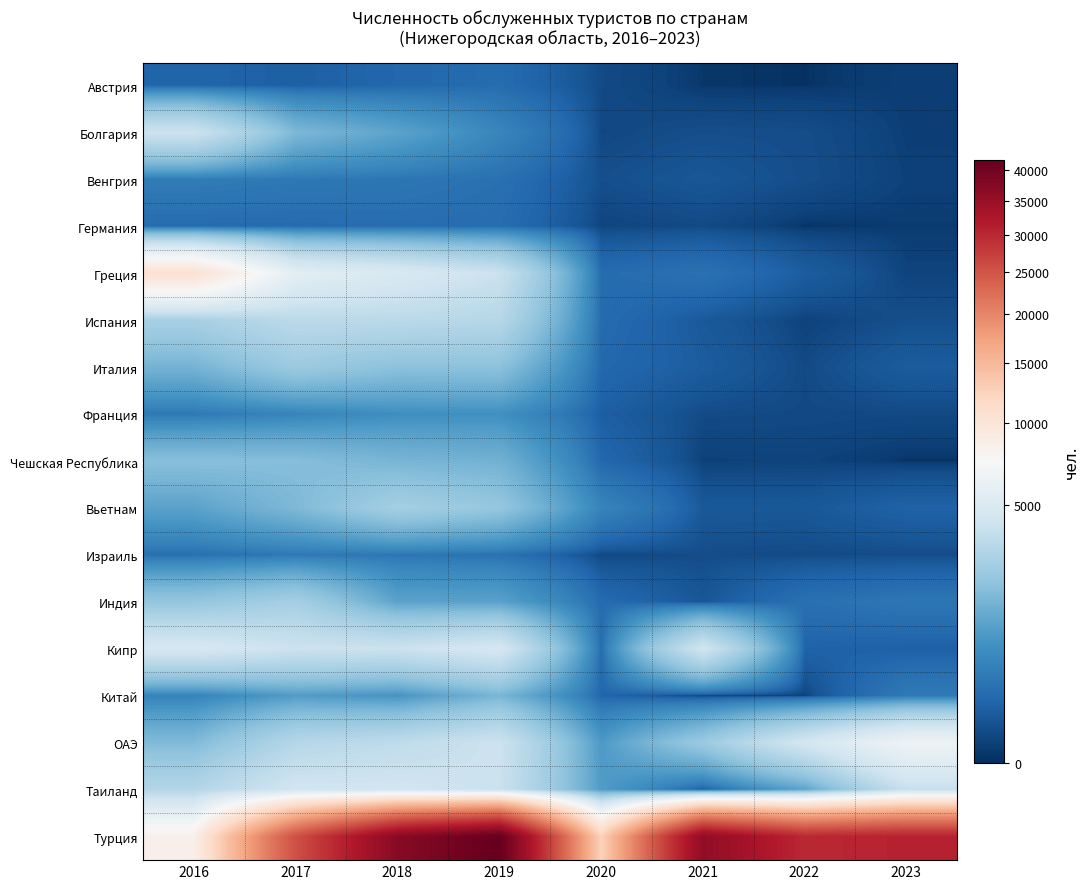

Count the number of data series in this chart.

17